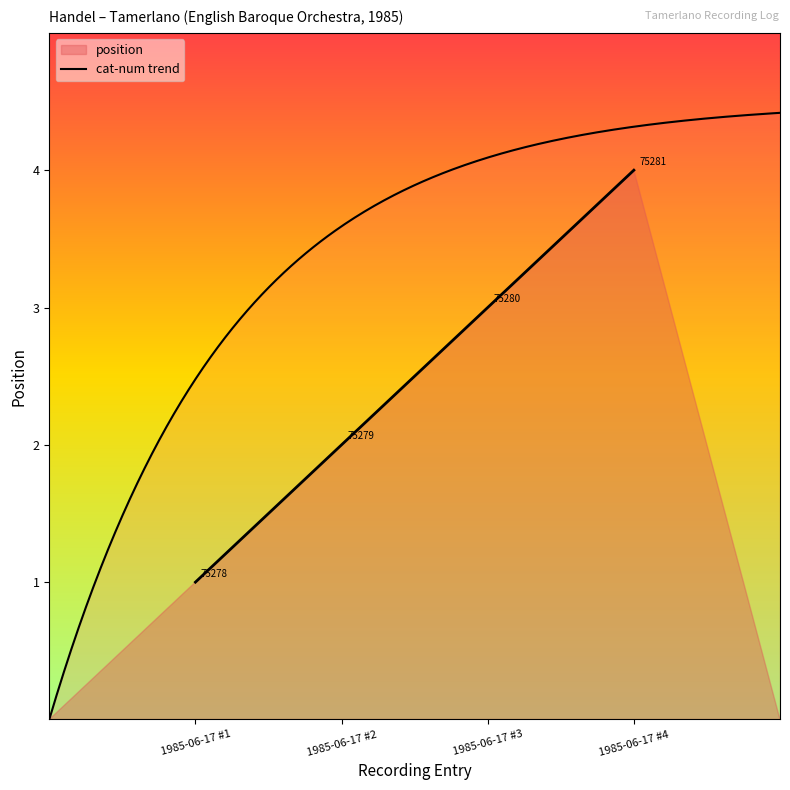

Reading left to right, transcribe all the data shown in this chart.

1	2	3	4